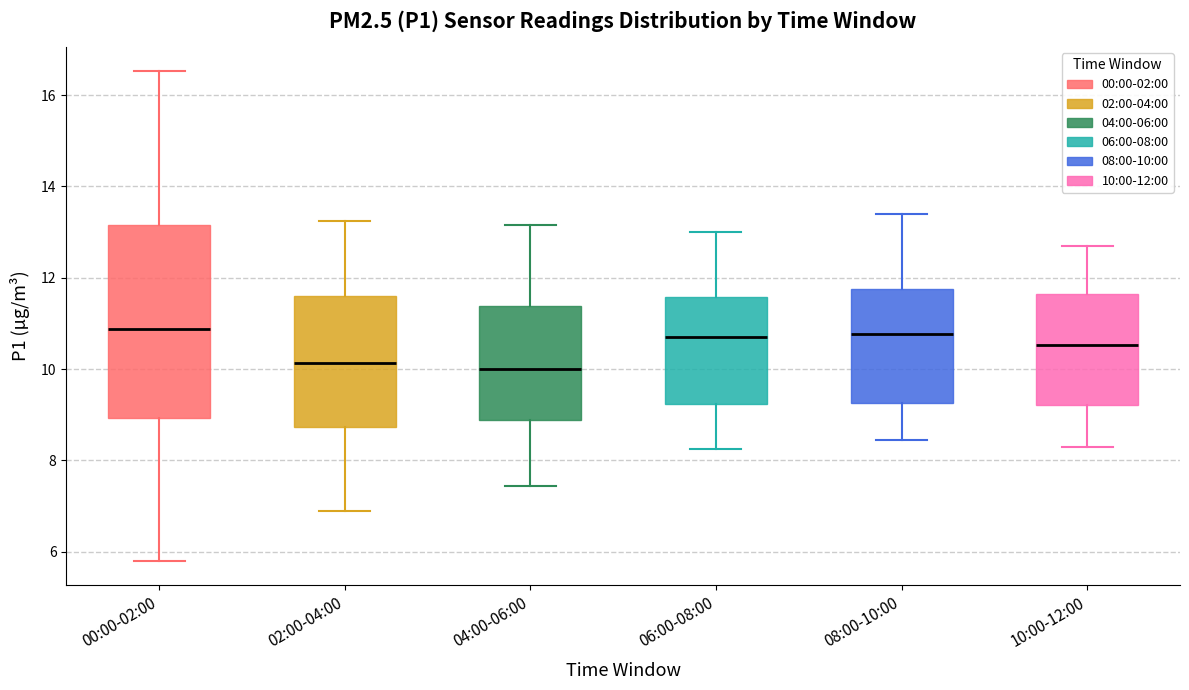

Reading left to right, transcribe this box plot: for each box, give where its median line is, the range the box spans, and where its two whiskers end, as read against the y-axis. The values are not printed on the chart, so give them approximately, as read against the axis.

00:00-02:00: median 10.8, box 9.0 to 13.2, whiskers 5.8 to 16.6
02:00-04:00: median 10.2, box 8.8 to 11.6, whiskers 7.0 to 13.2
04:00-06:00: median 10.0, box 8.8 to 11.4, whiskers 7.4 to 13.2
06:00-08:00: median 10.8, box 9.2 to 11.6, whiskers 8.2 to 13.0
08:00-10:00: median 10.8, box 9.2 to 11.8, whiskers 8.4 to 13.4
10:00-12:00: median 10.6, box 9.2 to 11.6, whiskers 8.4 to 12.8